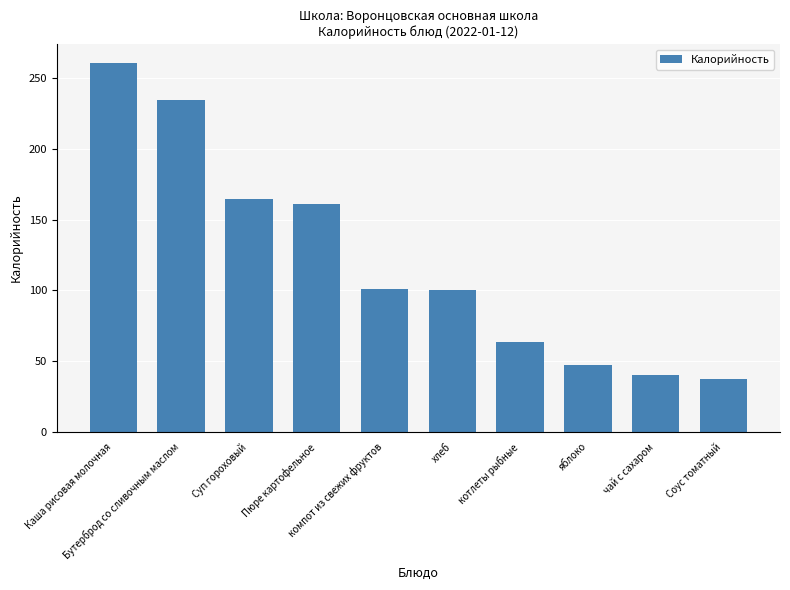

Which label corresponds to the largest value in the chart?

Каша рисовая молочная